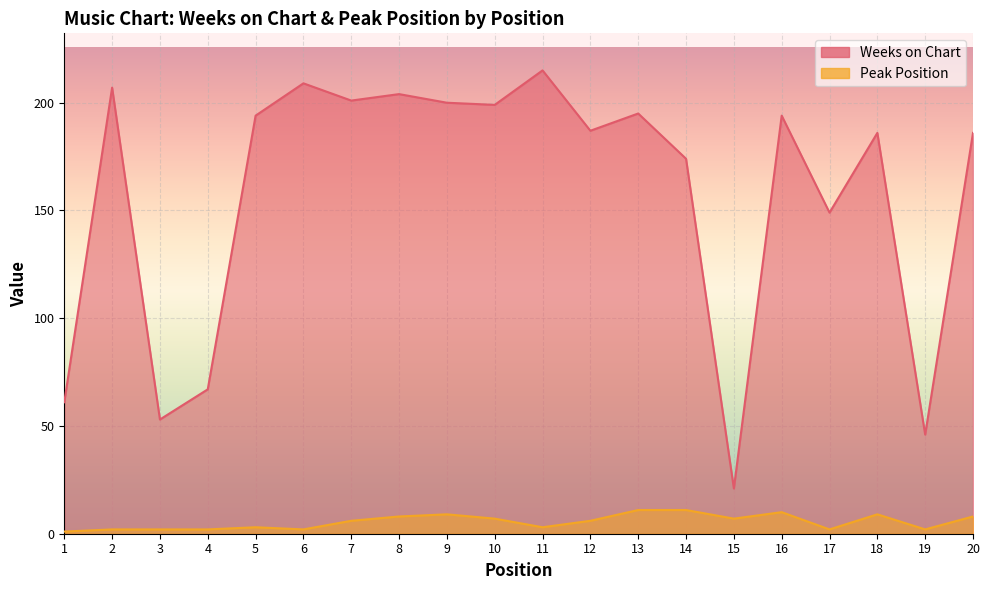

List the series in order of their overall mean, highest first.

Weeks on Chart, Peak Position